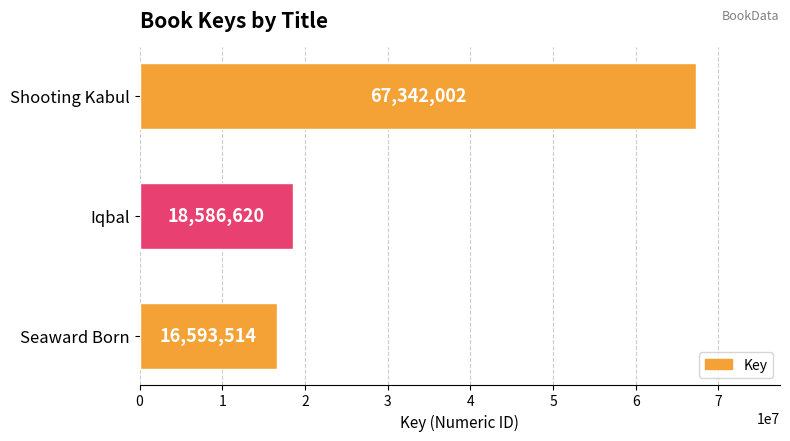

Rank the categories by value from highest to lowest.

Shooting Kabul, Iqbal, Seaward Born